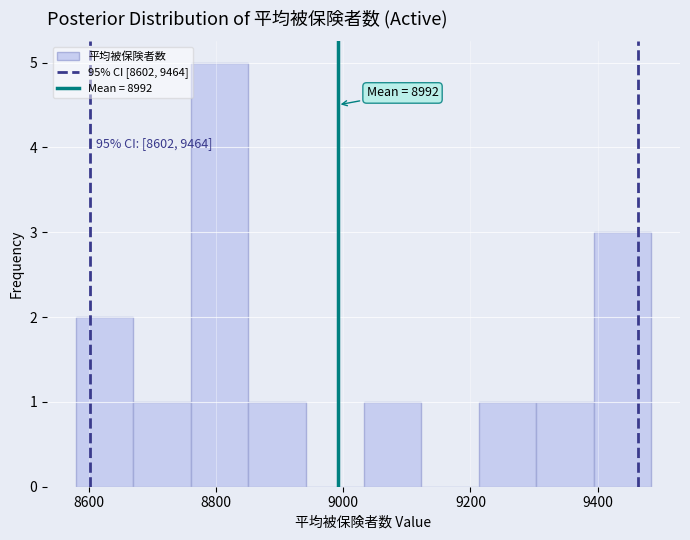

Which range on the x-axis has the tallest bar?

8760 to 8860